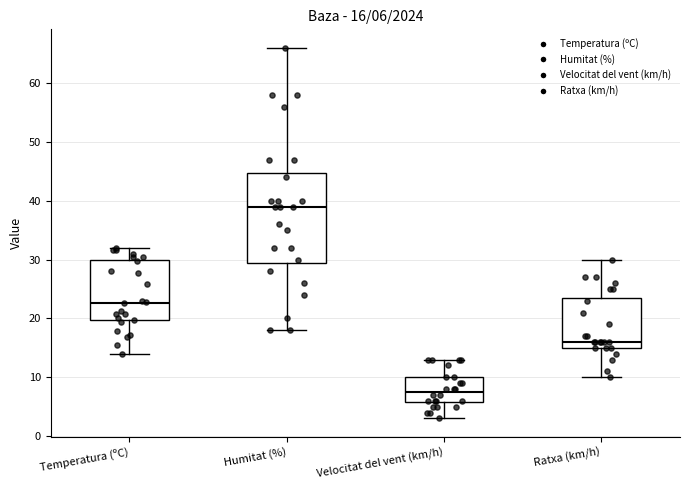

Which box's median line is the lowest?

Velocitat del vent (km/h)